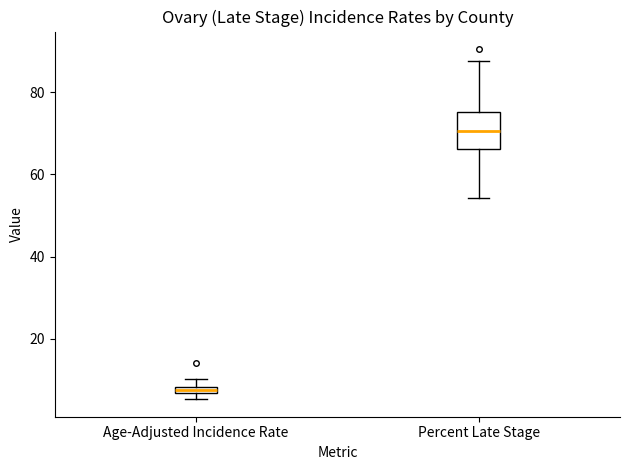

Which box has the lowest median line?

Age-Adjusted Incidence Rate